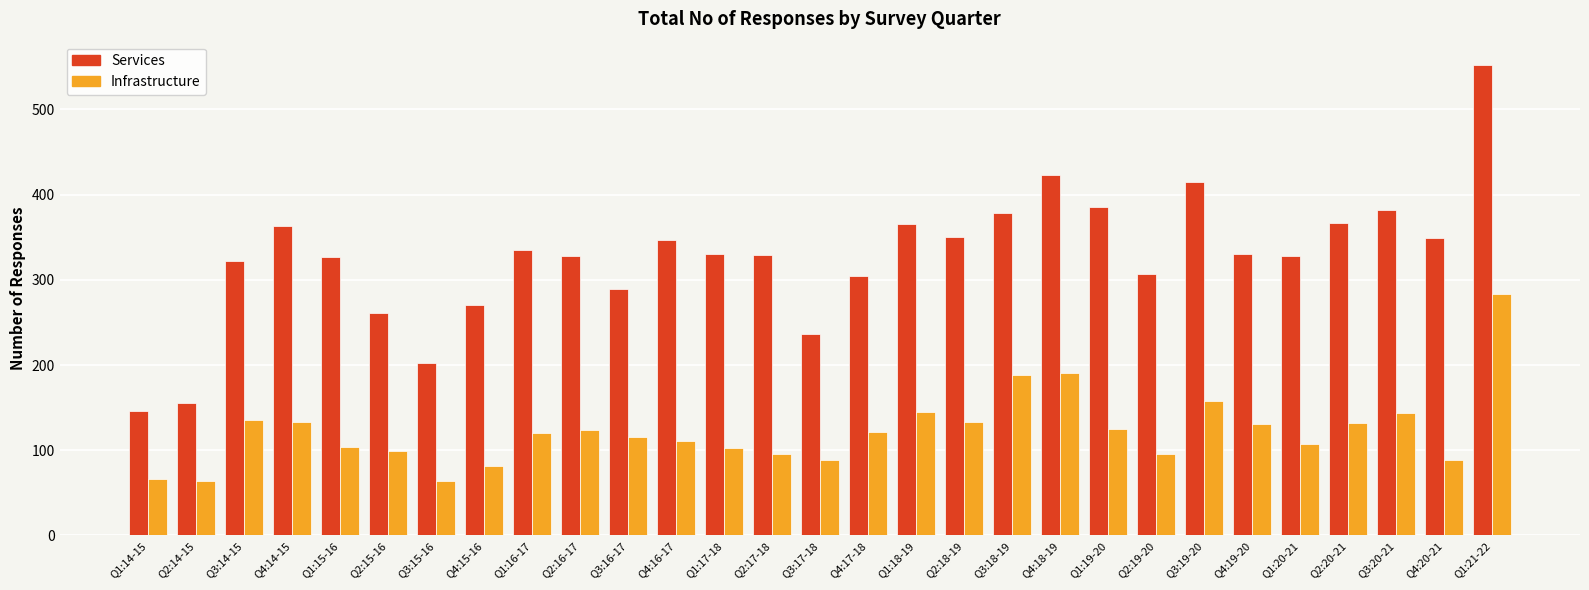

Which series has the widest spread of values?

Services